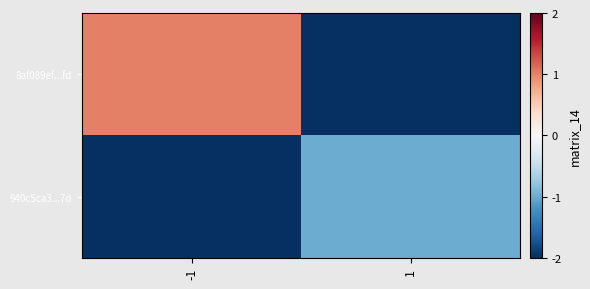

Reading right to left, what are all the values shown in this chart?

8af089ef...fd: 1=-2	-1=1
940c5ca3...7d: 1=-1	-1=-2